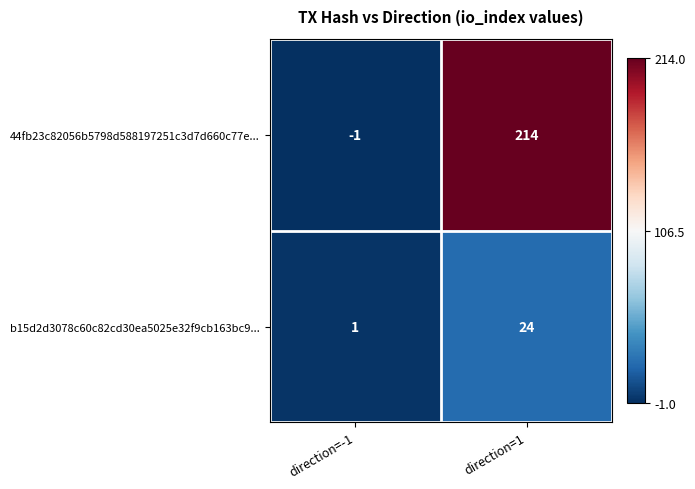

Where is 44fb23c82056b5798d588197251c3d7d660c77e... nearest to the value 106?

direction=-1